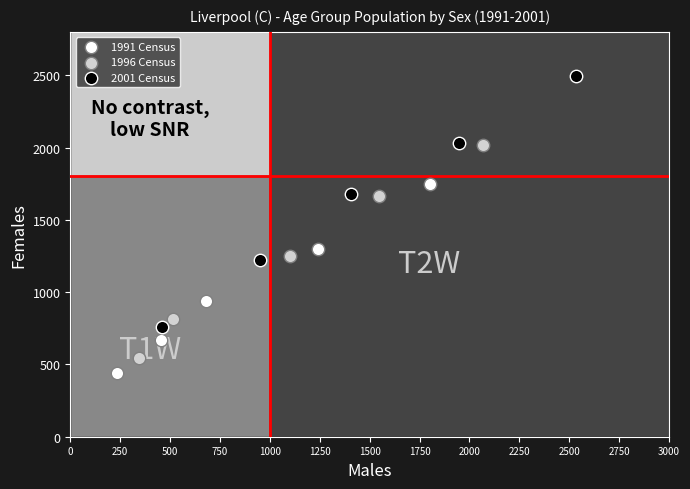

Which series has the largest Y range (max minus min)?

2001 Census